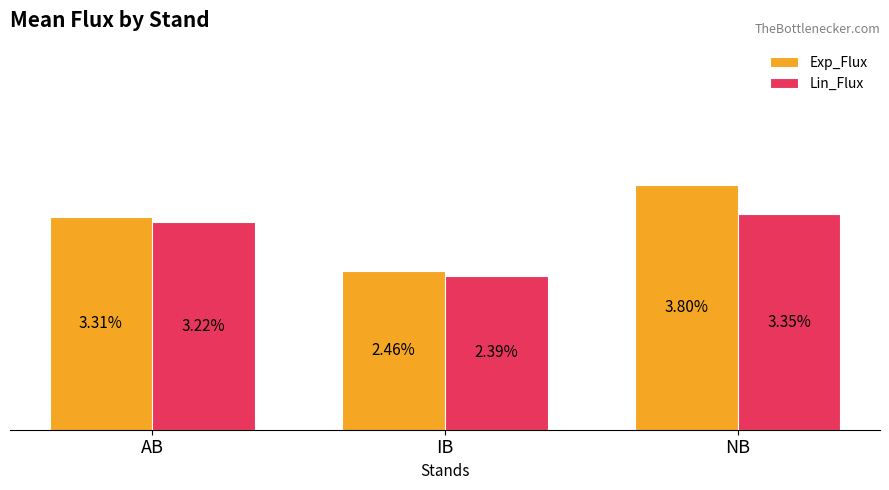

Which label corresponds to the smallest value in the chart?

IB